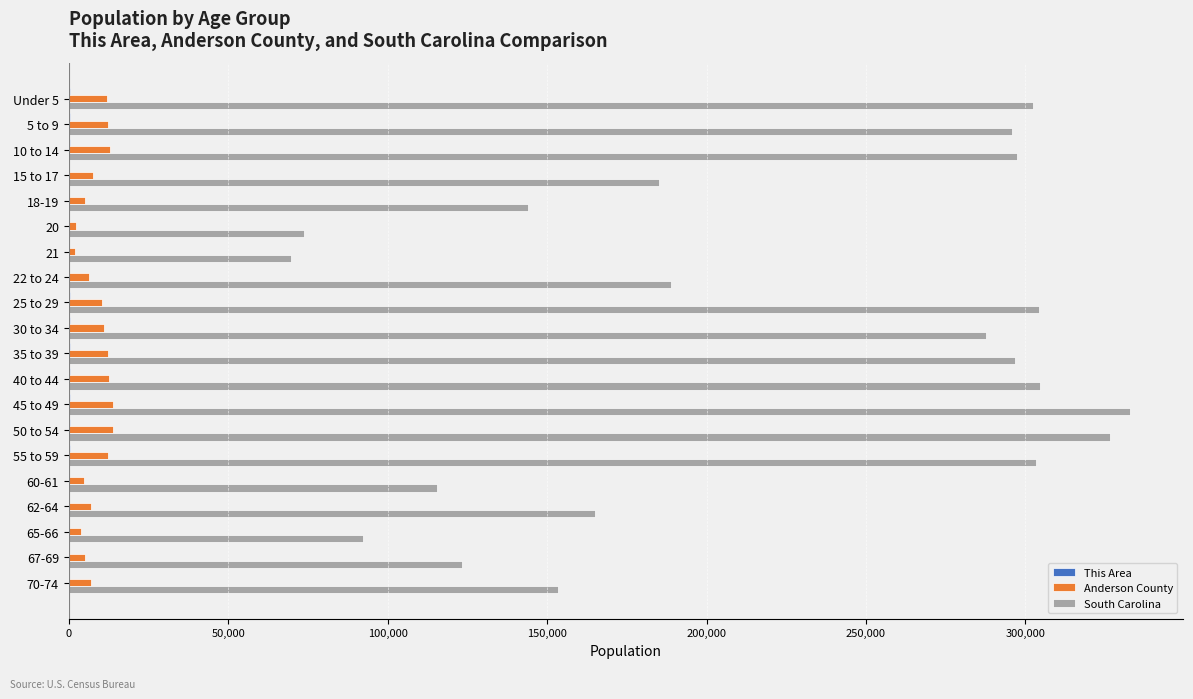

Between 5 to 9 and 18-19, which series saw the biggest shift?

South Carolina